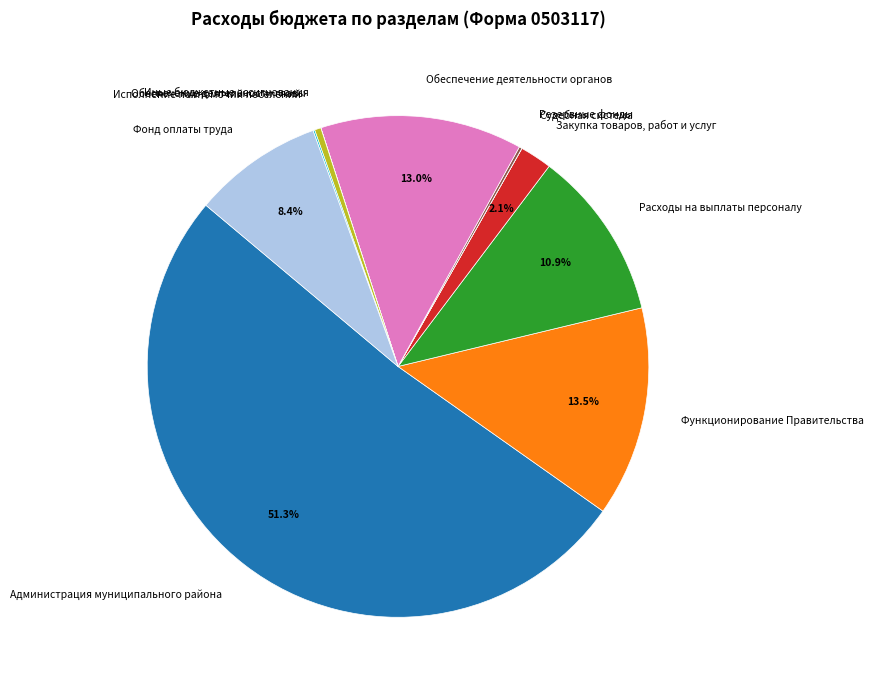

Which category has the biggest portion of the pie?

Администрация муниципального района